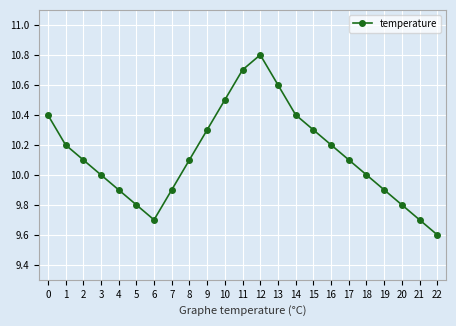

Is it true that the value at 12 is 4.4?

False